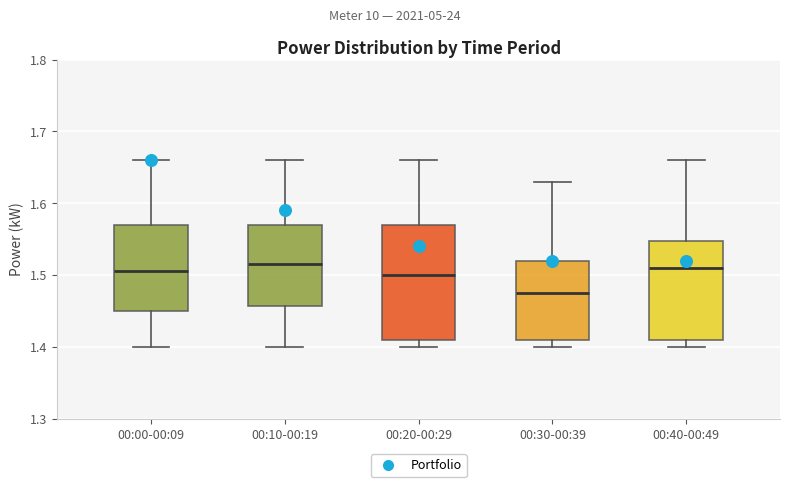

Which box is the tallest, from its lower edge to its upper edge?

00:20-00:29